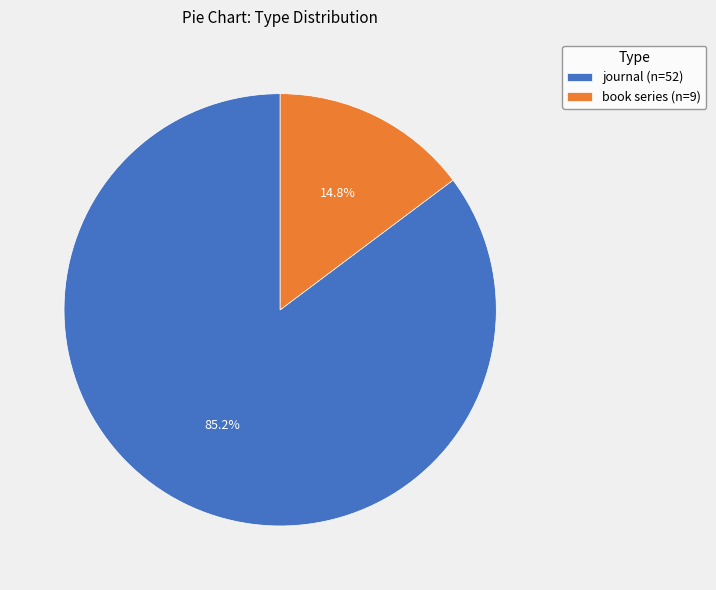

What is the total percentage of book series and journal?

100.0%